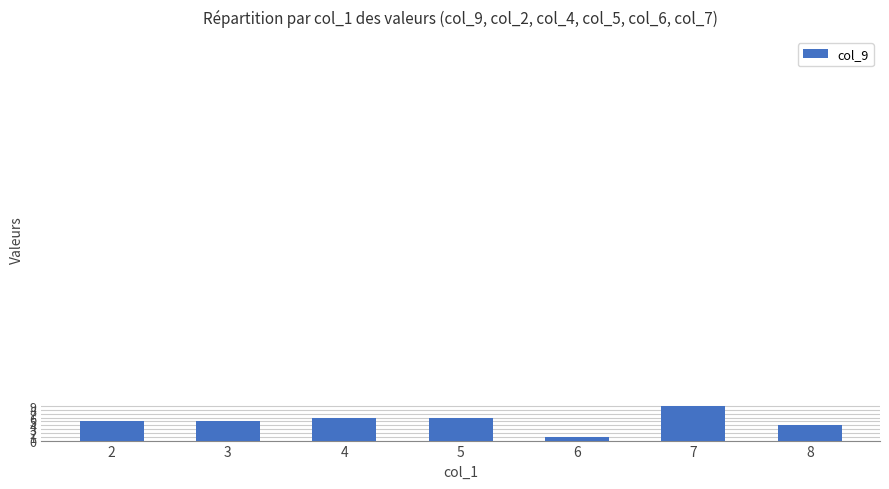

Reading left to right, extract all data points from this chart.

2=5	3=5	4=6	5=6	6=1	7=9	8=4